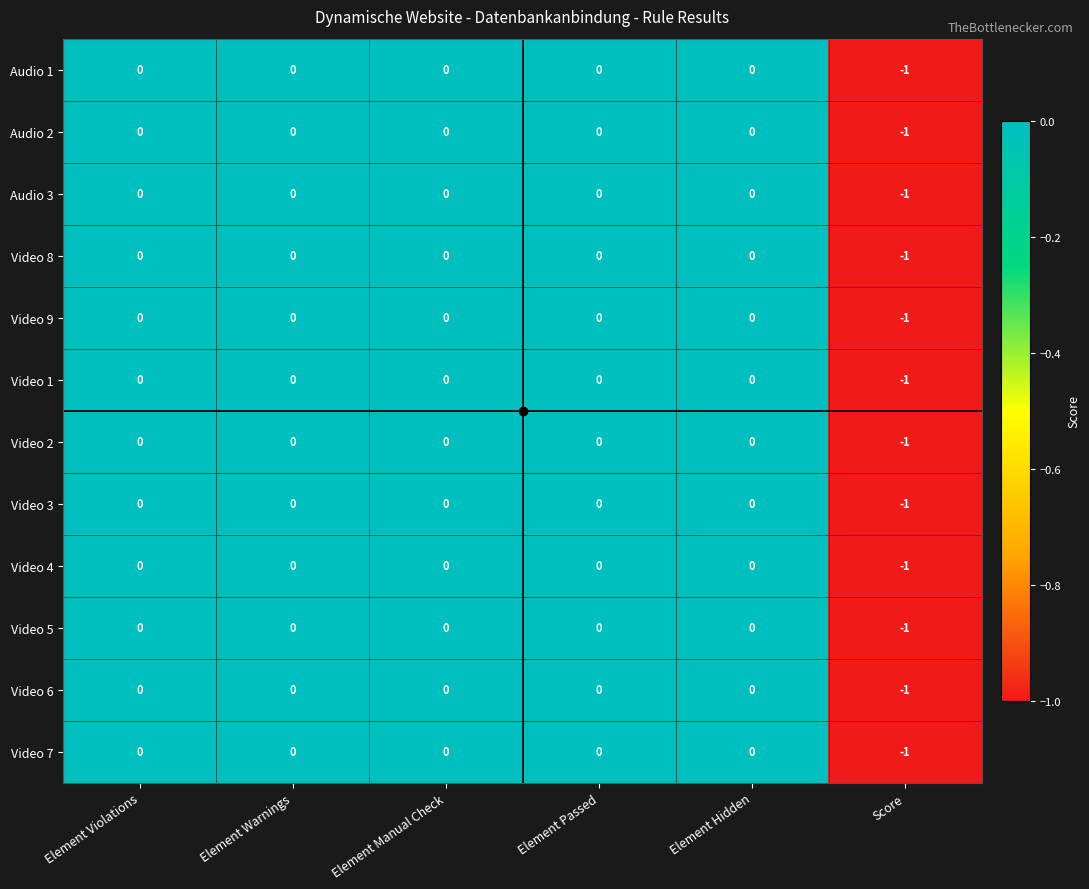

Count the Video 5 values in the range 0 to 1.

5